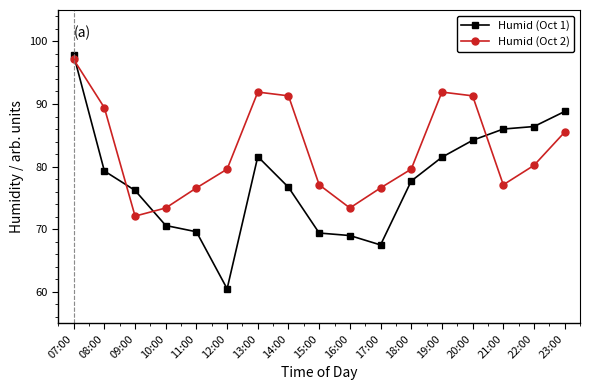

True or false: Humid (Oct 2) has a value of 25.8 at 19:00.

False